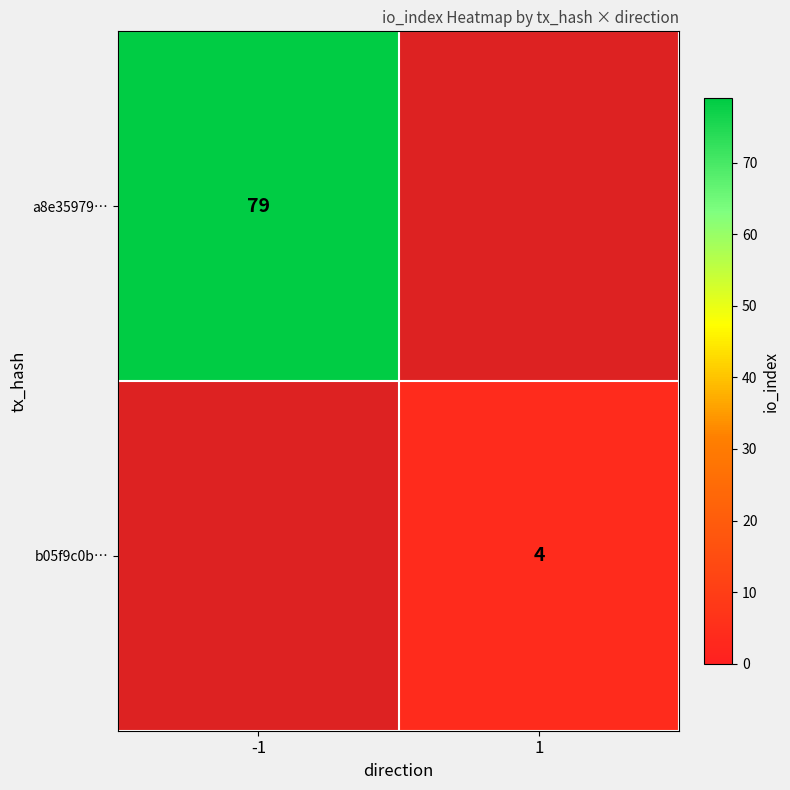

At which category does the chart reach its peak across all series?

-1